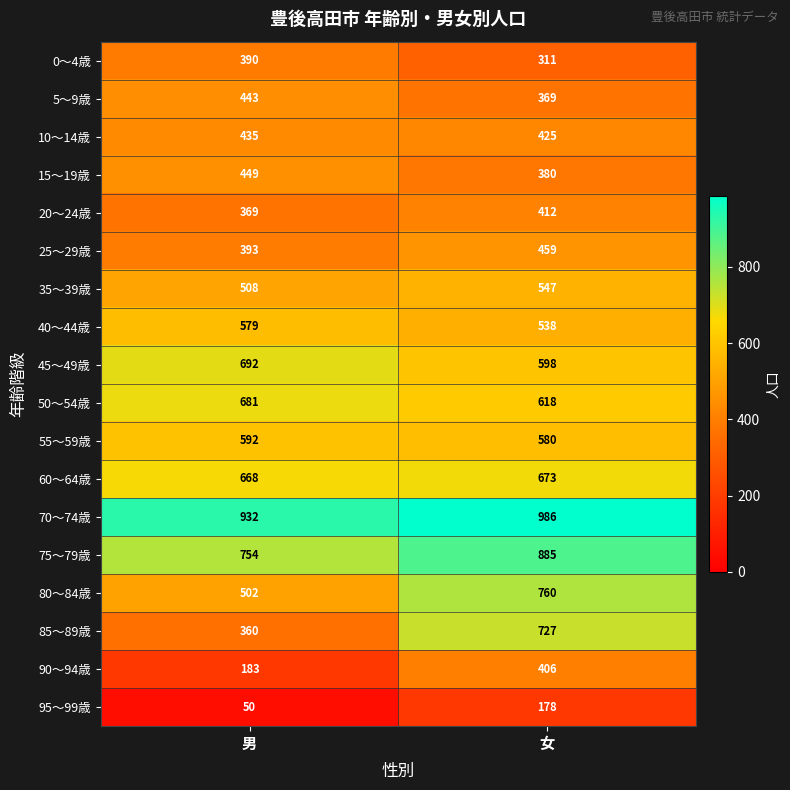

What is the sum of the 90～94歳 values at 女 and 男?

589